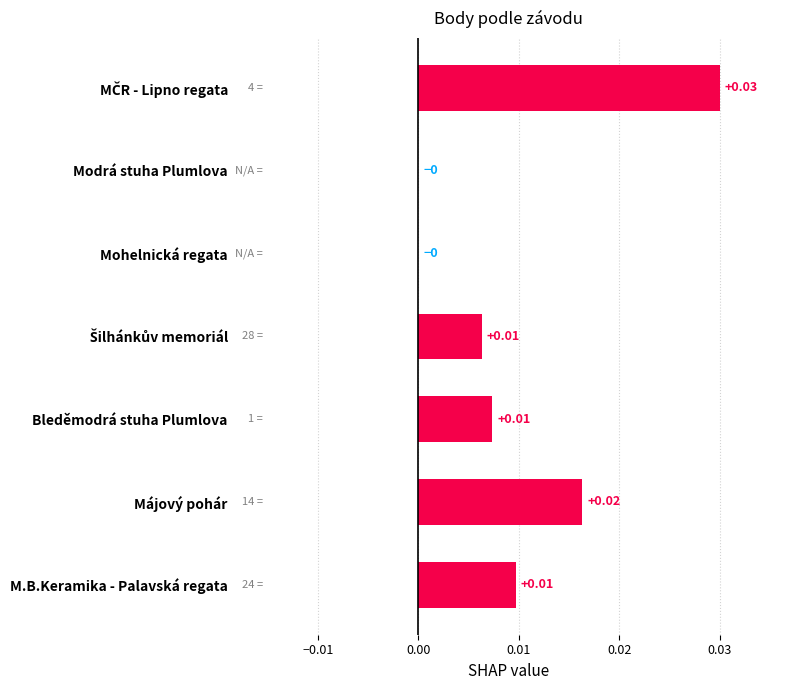

Which has a higher value, Modrá stuha Plumlova or Májový pohár?

Májový pohár